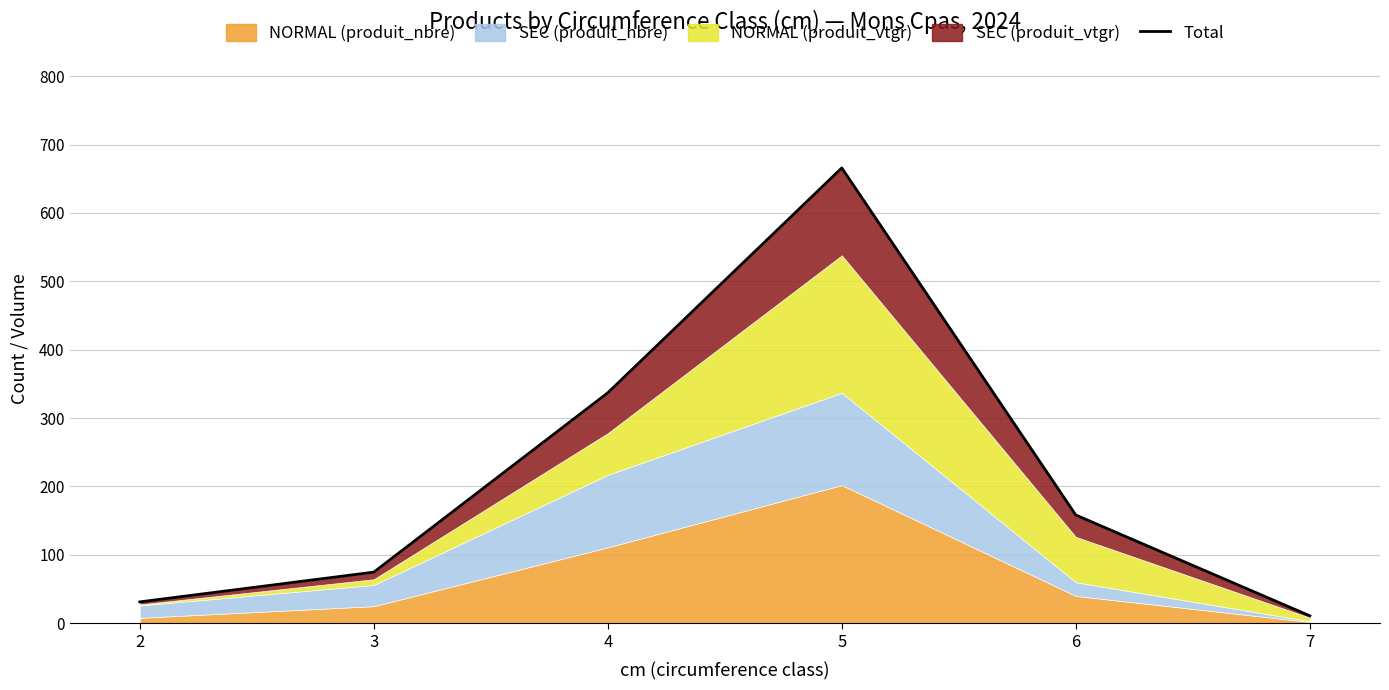

What is the ratio of the value at 3 to the value at 4?

0.2